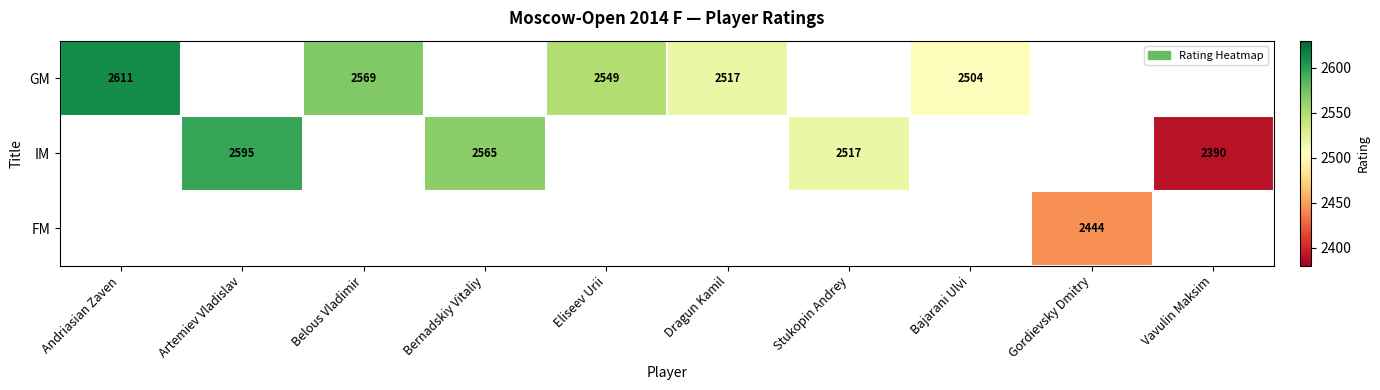

The GM series shows 799 at Bajarani Ulvi. True or false?

False